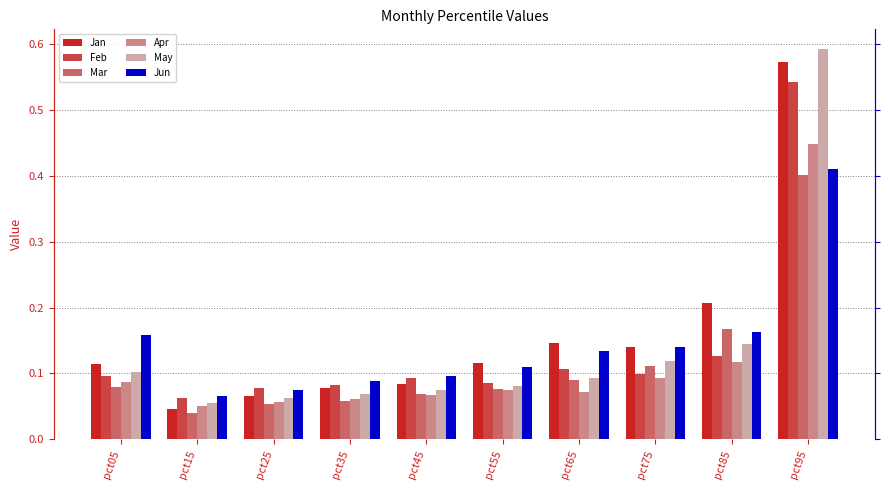

Read the May value at pct95.

0.6